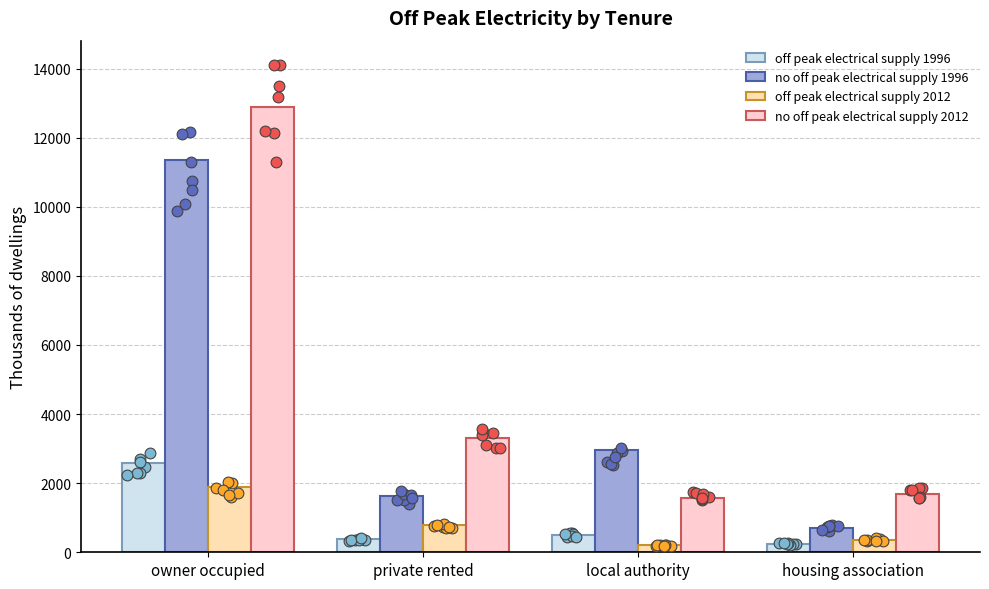

Which series reaches the minimum Y coordinate?

off peak electrical supply 2012